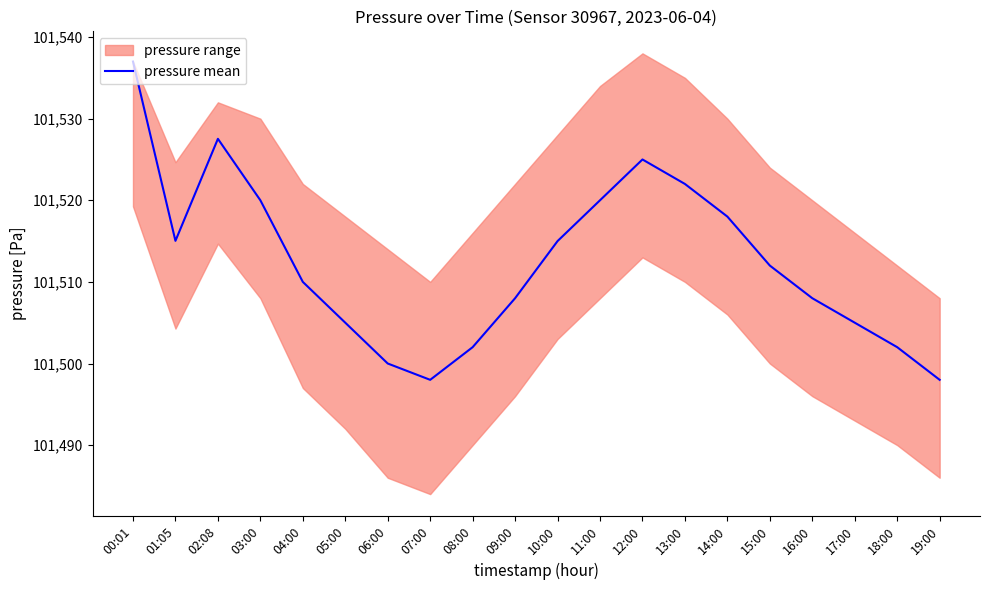

Reading left to right, transcribe all the data shown in this chart.

00:01=101537.0	01:05=101515.0	02:08=101527.5	03:00=101520.0	04:00=101510.0	05:00=101505.0	06:00=101500.0	07:00=101498.0	08:00=101502.0	09:00=101508.0	10:00=101515.0	11:00=101520.0	12:00=101525.0	13:00=101522.0	14:00=101518.0	15:00=101512.0	16:00=101508.0	17:00=101505.0	18:00=101502.0	19:00=101498.0